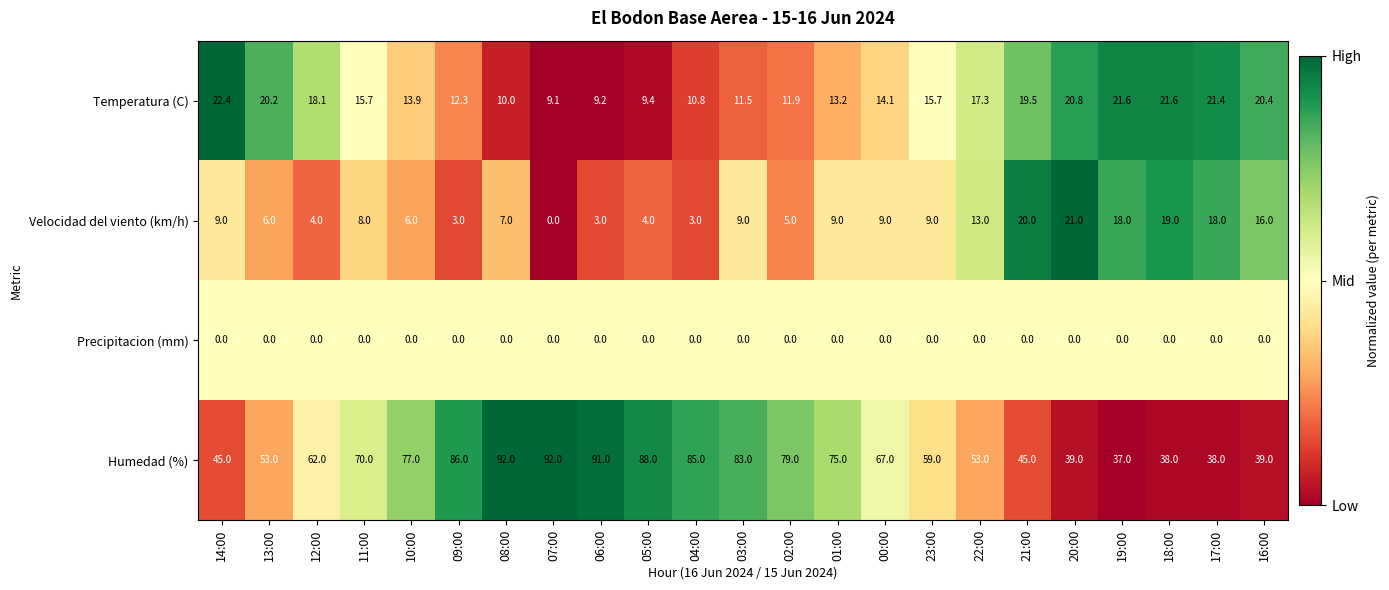

What is the spread (max minus min) of values at 18:00?

38.0